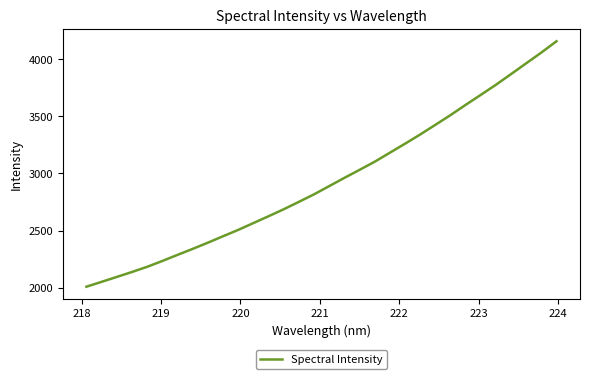

What is the maximum value shown in the chart?

4156.9